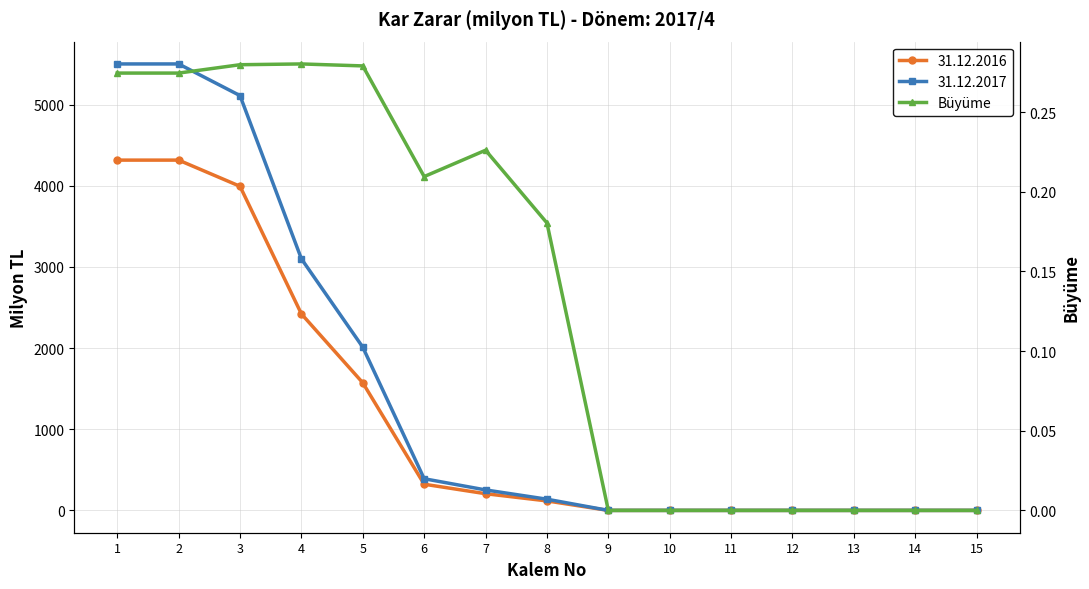

Where is the data nearest to the value 0?

9